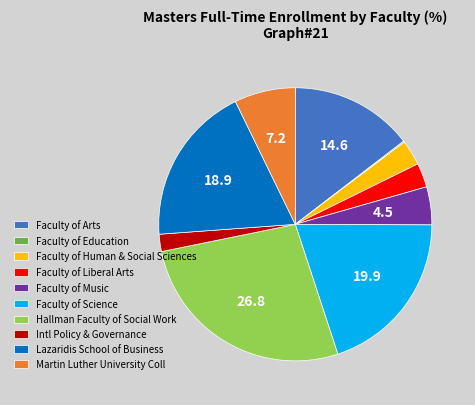

Is there a majority slice in this chart?

No